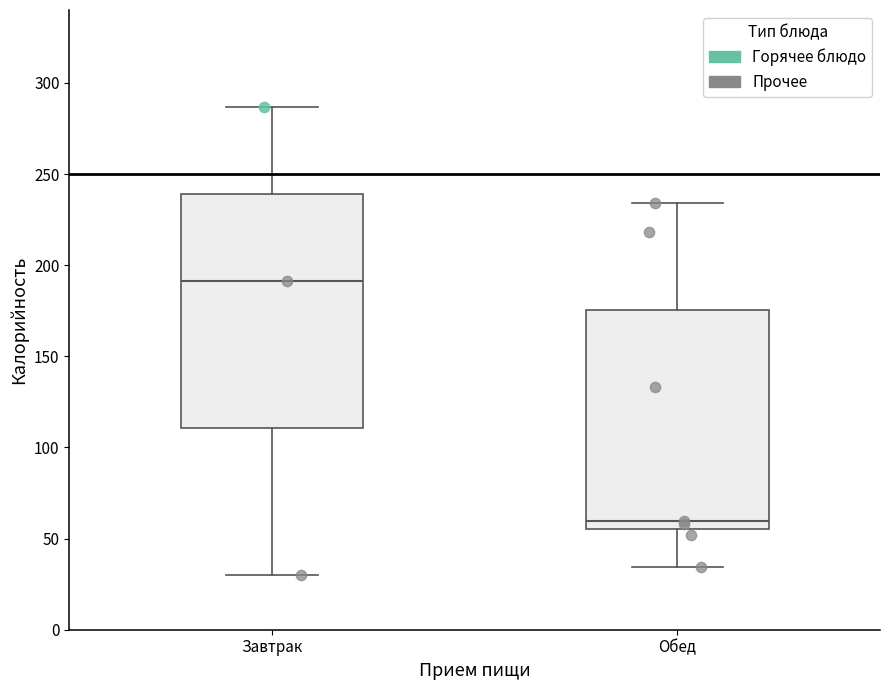

Which box is the tallest, from its lower edge to its upper edge?

Завтрак